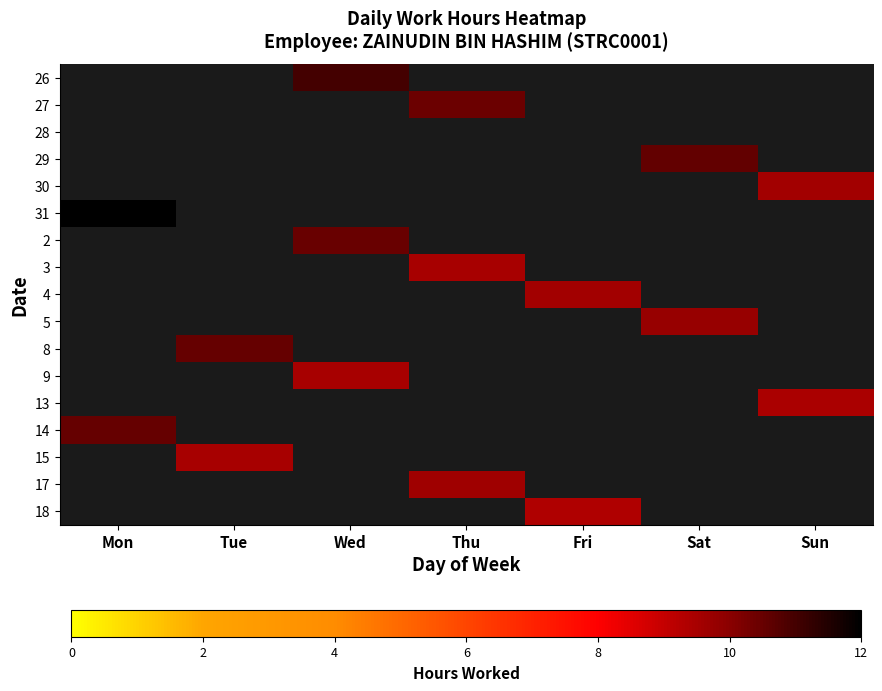

How many distinct data groups are displayed?

17